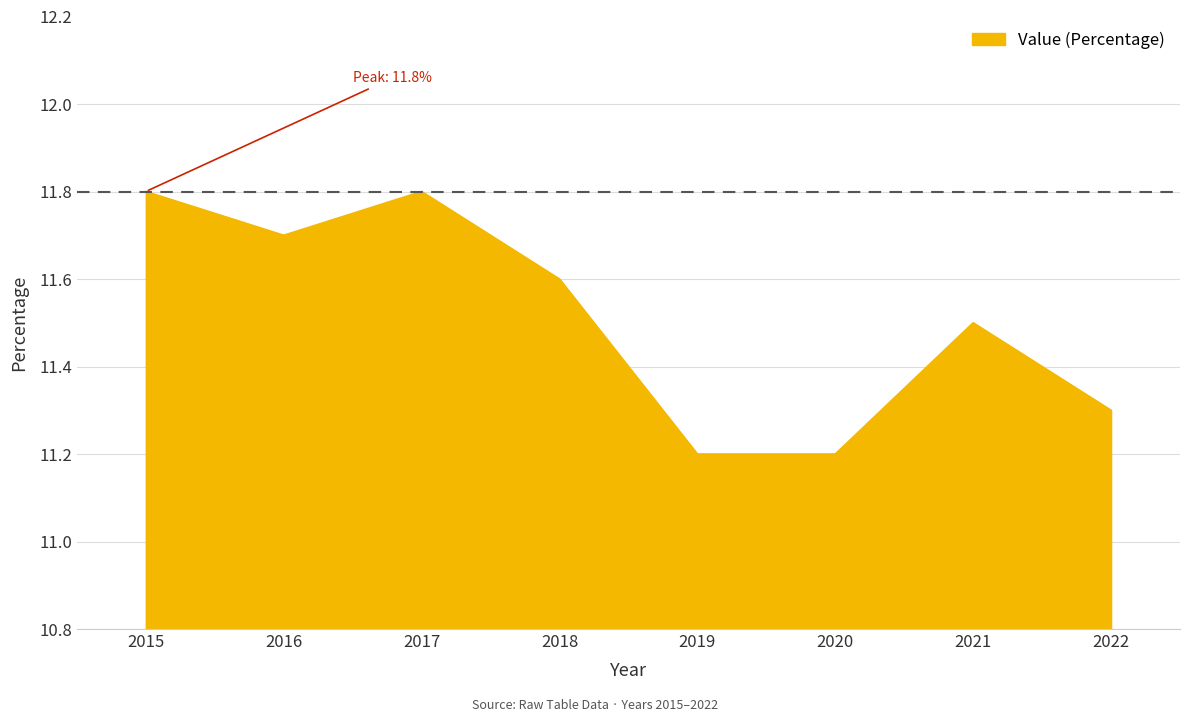

How many categories are shown in the chart?

8